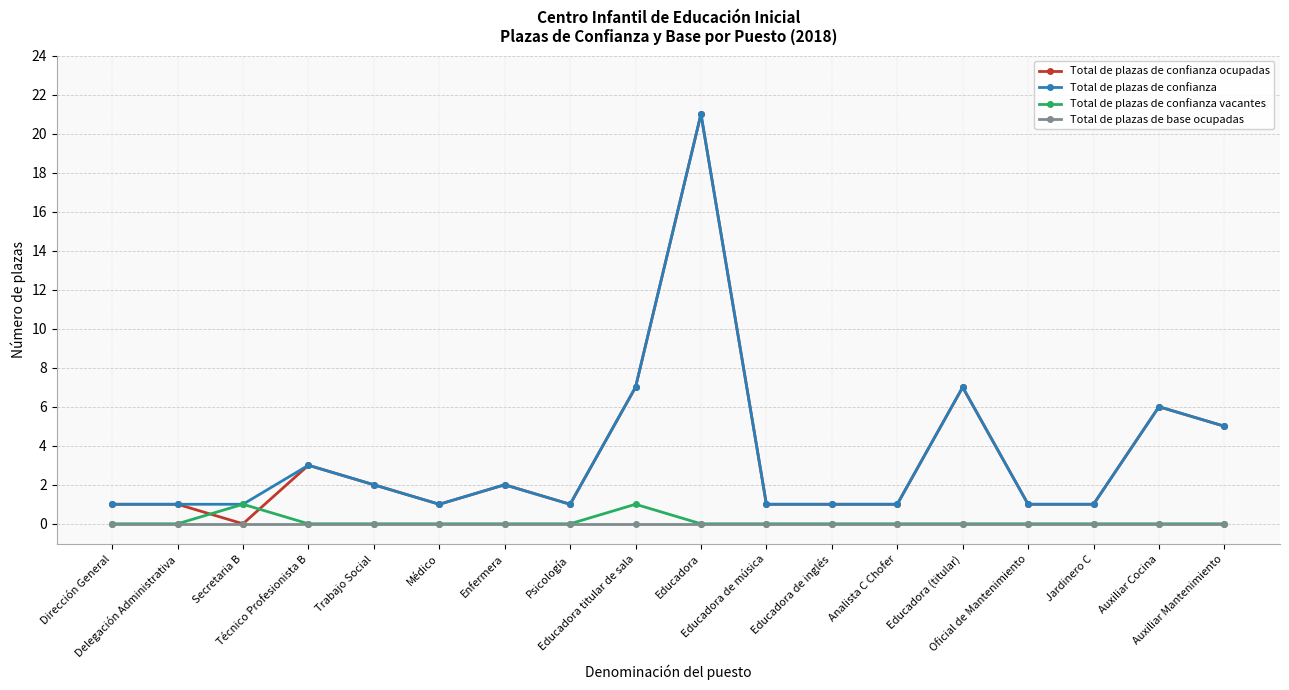

What is the spread (max minus min) of values at Auxiliar Mantenimiento?

5